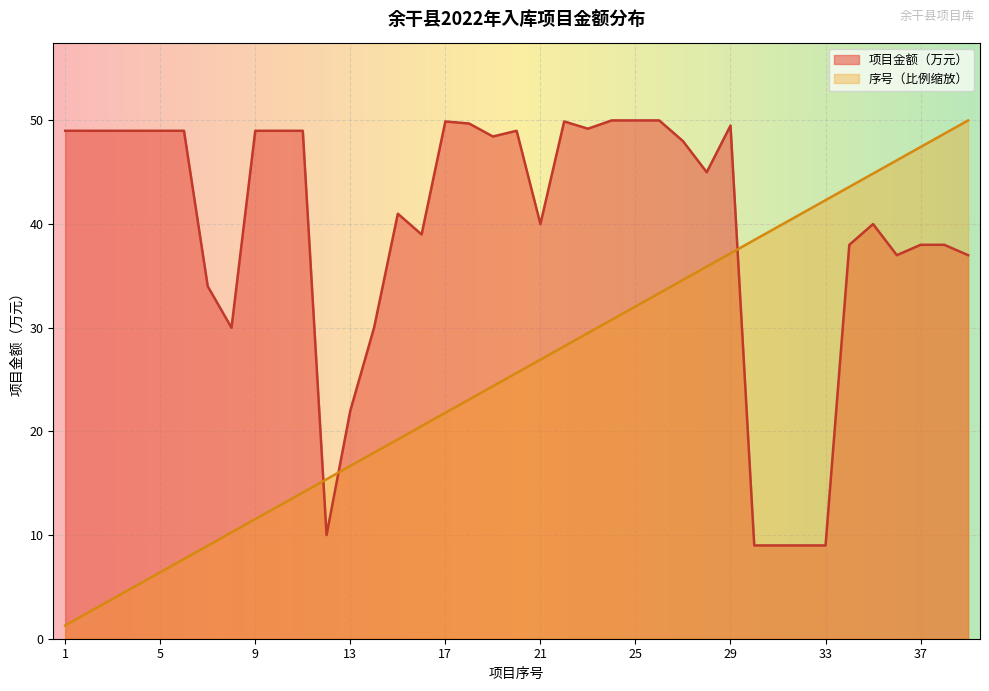

Reading left to right, extract all data points from this chart.

项目金额（万元）: 49.0	49.0	49.0	49.0	49.0	49.0	34.0	30.0	49.0	49.0	49.0	10.0	22.0	30.0	41.0	39.0	49.9	49.7	48.5	49.0	40.0	49.9	49.2	50.0	50.0	50.0	48.0	45.0	49.5	9.0	9.0	9.0	9.0	38.0	40.0	37.0	38.0	38.0	37.0
序号: 1.3	2.6	3.8	5.1	6.4	7.7	9.0	10.3	11.5	12.8	14.1	15.4	16.7	17.9	19.2	20.5	21.8	23.1	24.4	25.6	26.9	28.2	29.5	30.8	32.1	33.3	34.6	35.9	37.2	38.5	39.7	41.0	42.3	43.6	44.9	46.2	47.4	48.7	50.0